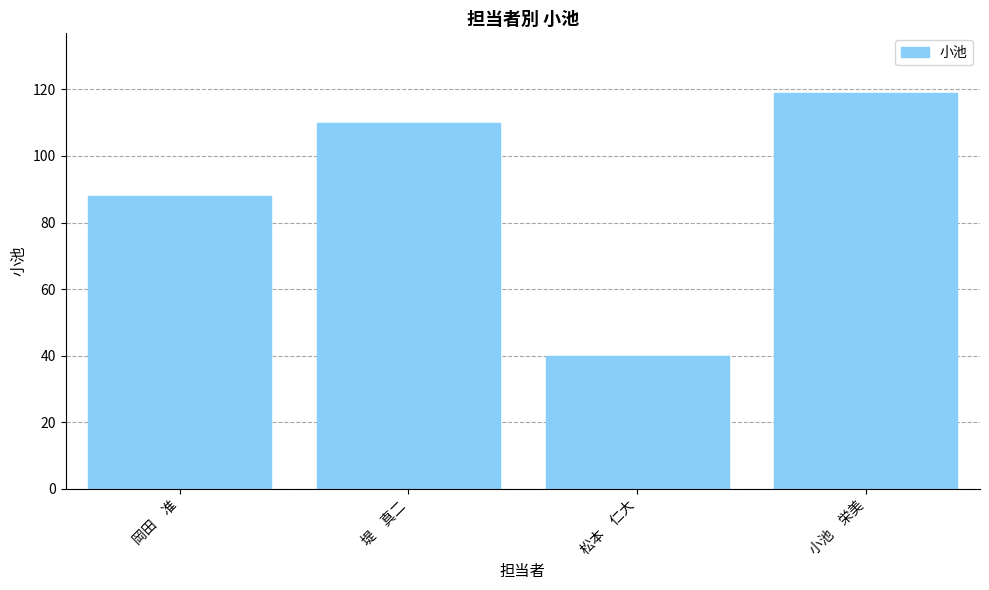

What position from the left is 松本　仁大?

3